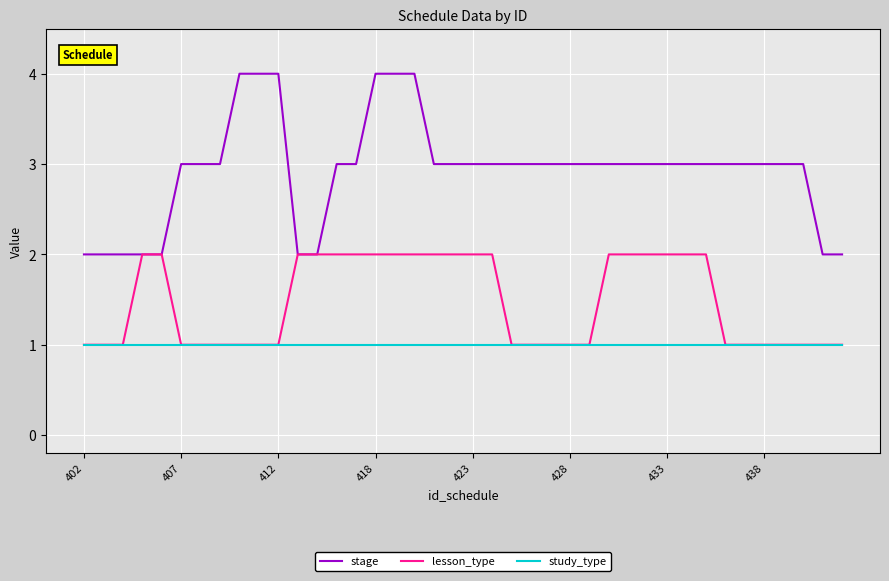

What are all the series names shown in the legend?

stage, lesson_type, study_type